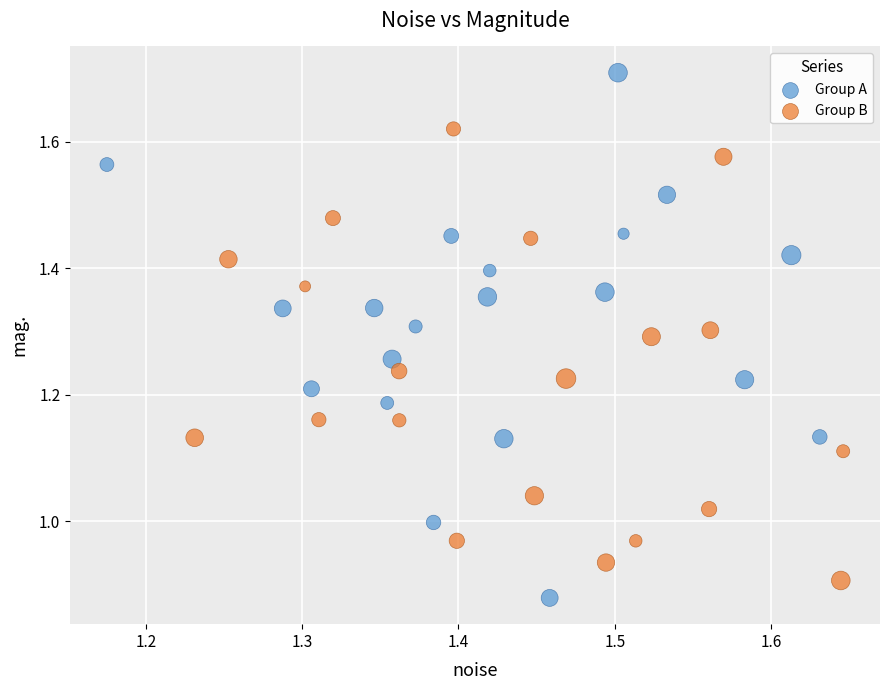

What are all the series names shown in the legend?

Group A, Group B